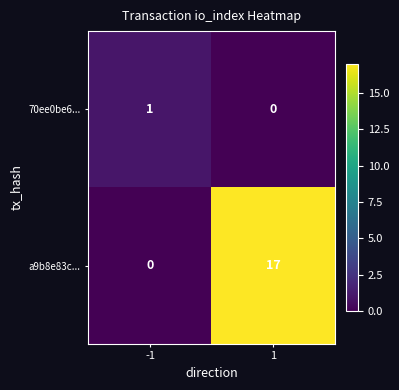

Between -1 and 1, which series saw the biggest shift?

a9b8e83c...